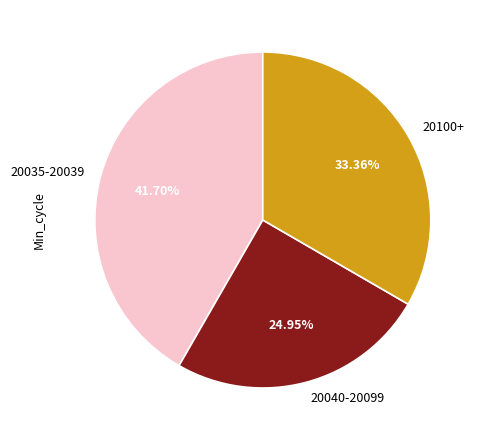

Is 20035-20039 the majority of the pie?

No